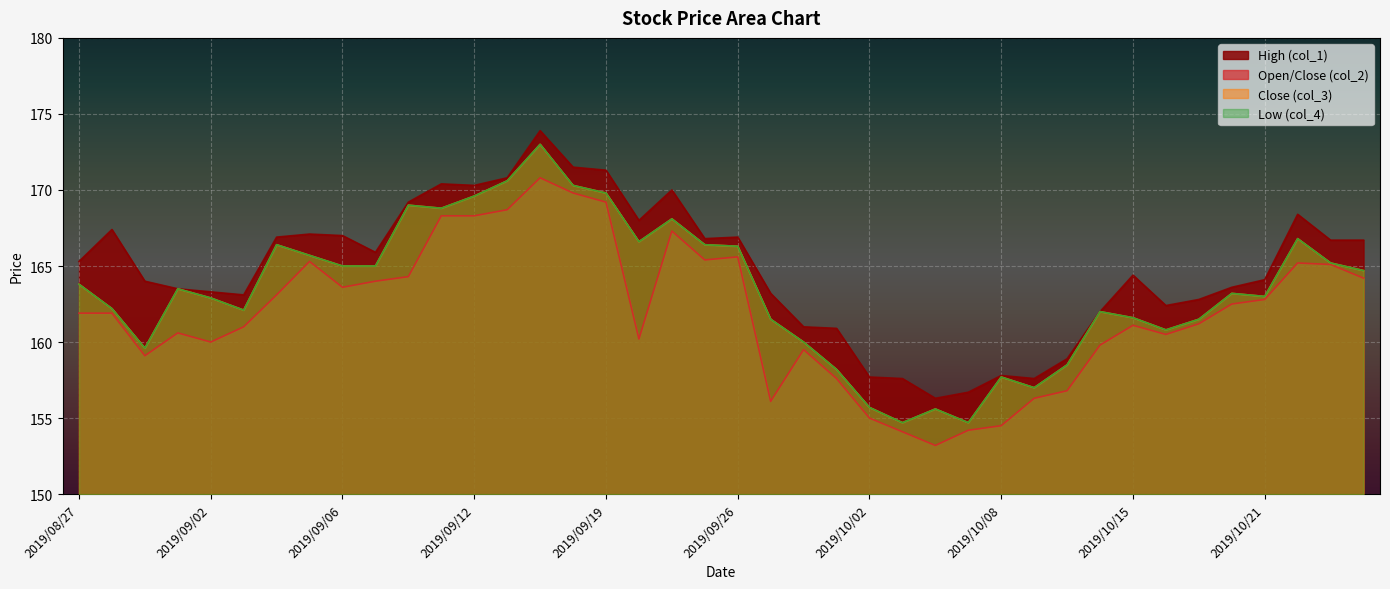

What is the sum of the col_2 values at 2019/08/30 and 2019/09/02?

320.6